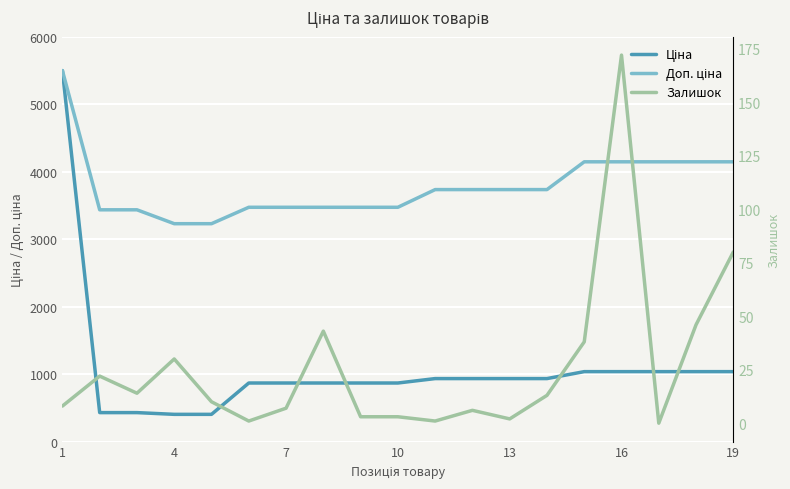

Is the value of Доп. ціна at 16 greater than the value of Залишок at 9?

Yes